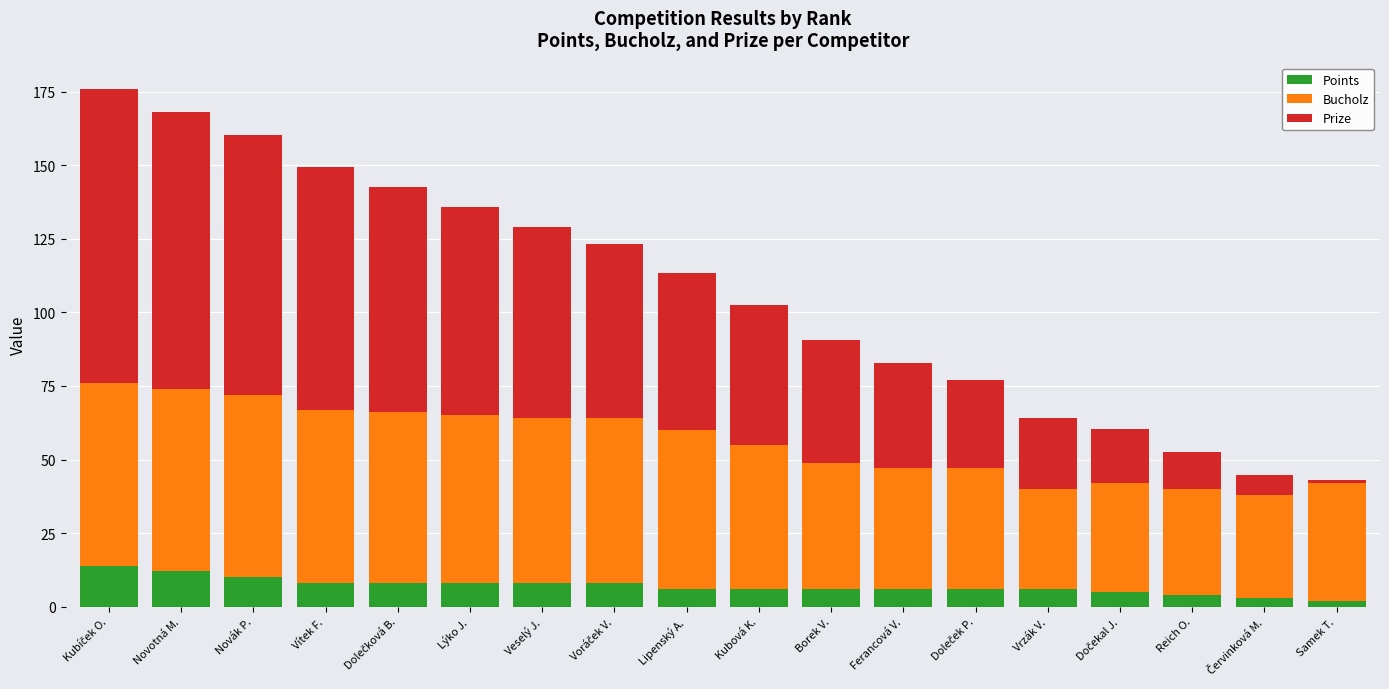

Read the Points value at Veselý J..

8.0